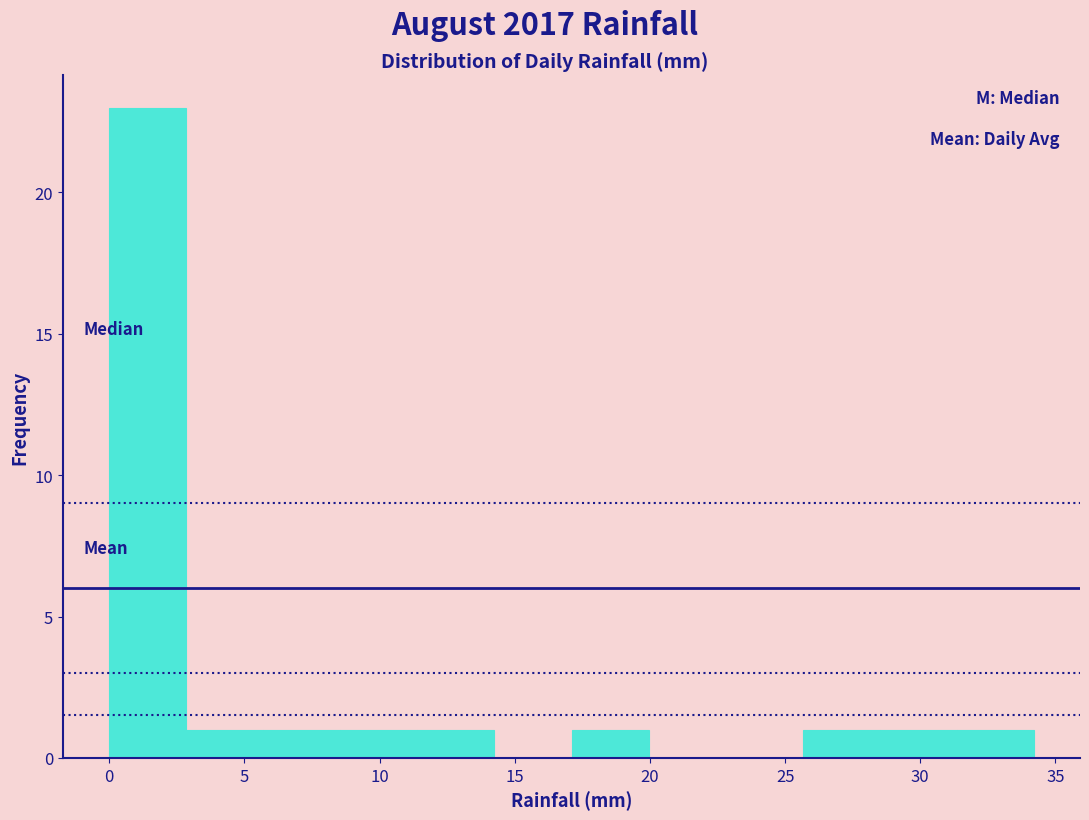

Reading left to right, transcribe this chart: for each bar, give the range it covers on the x-axis and its height. Neither the bar edges nor the heights are printed on the chart, so give them approximately, as read against the axes.

0.00 to 2.85: 23
2.85 to 5.70: 1
5.70 to 8.55: 1
8.55 to 11.40: 1
11.40 to 14.25: 1
14.25 to 17.10: 0
17.10 to 19.95: 1
19.95 to 22.80: 0
22.80 to 25.65: 0
25.65 to 28.50: 1
28.50 to 31.35: 1
31.35 to 34.20: 1